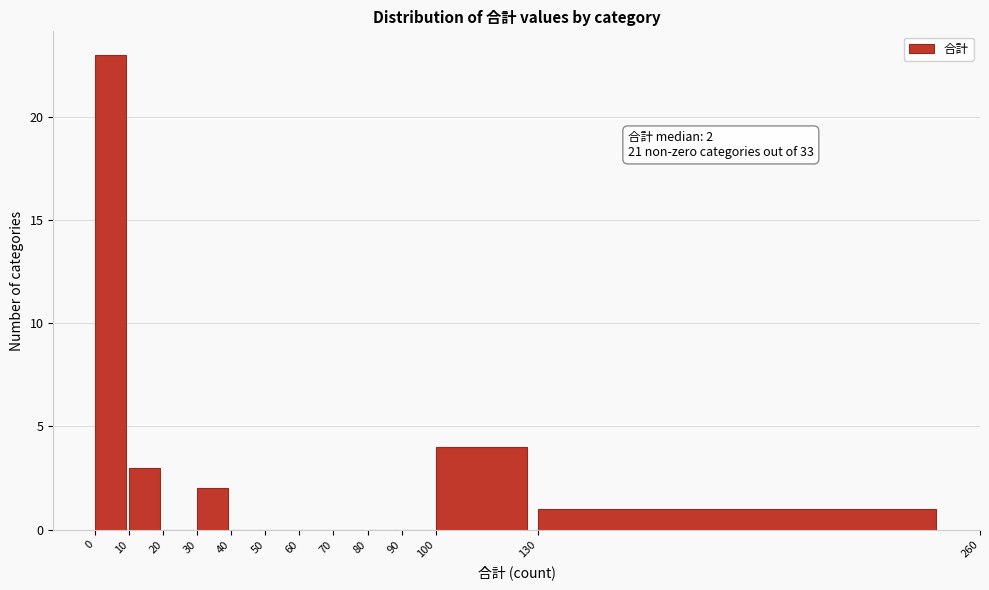

Over which range of the x-axis is the bar tallest?

0 to 10